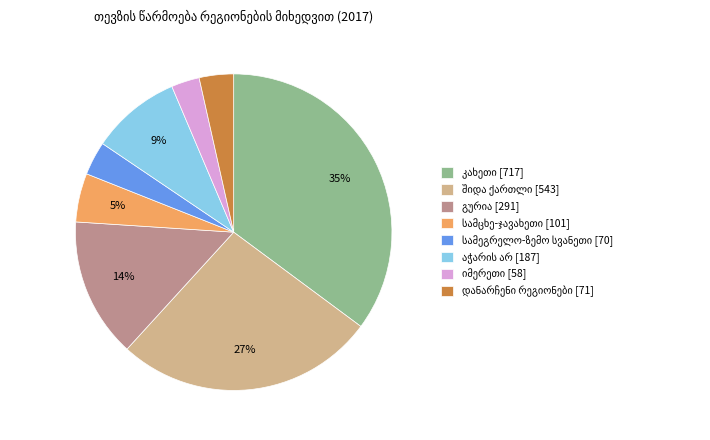

Does any single category account for the majority?

No